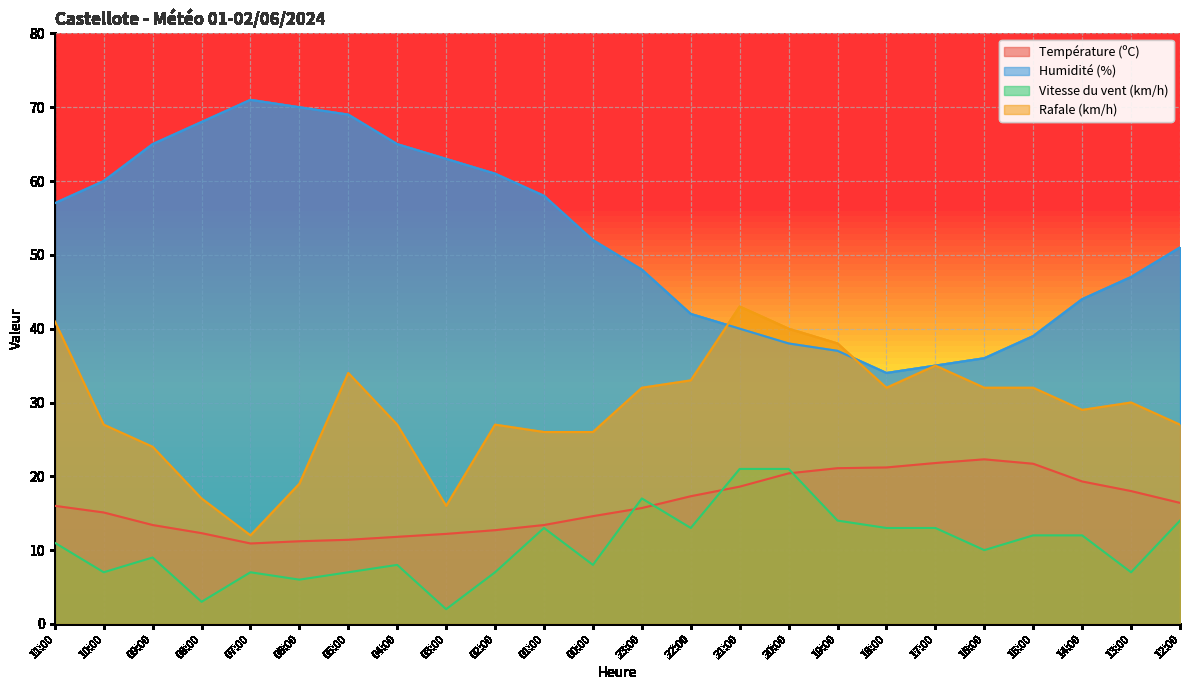

Does the chart display data point markers on the line(s)?

No